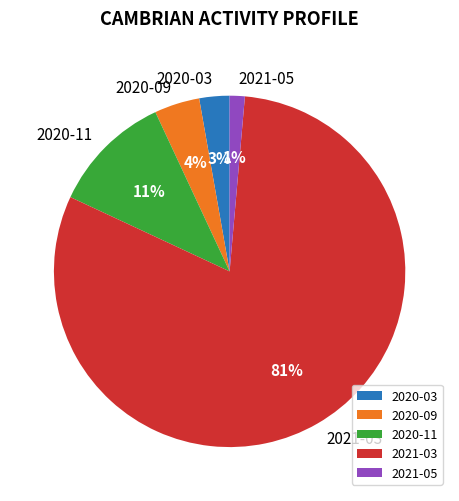

How many slices are in this pie chart?

5